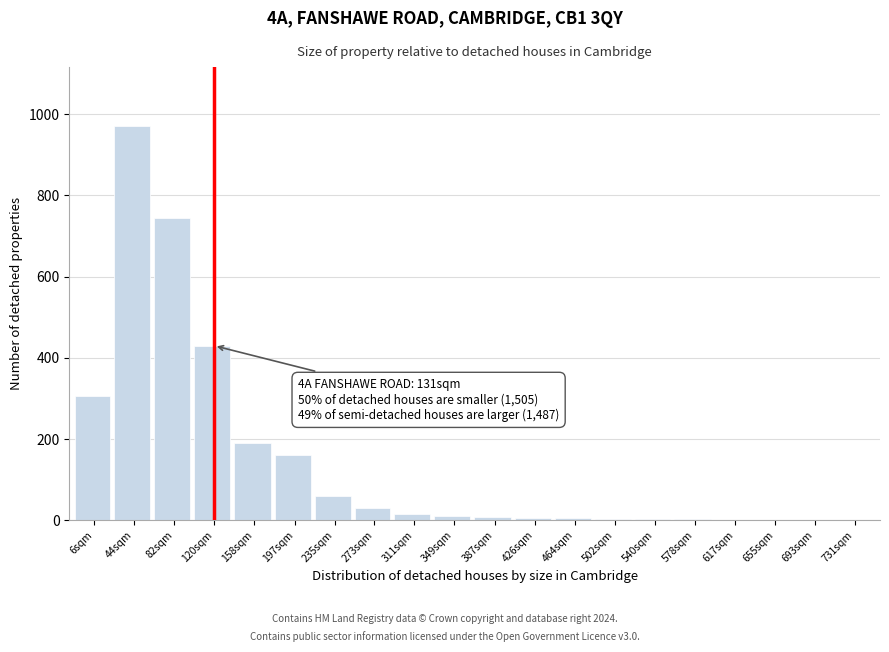

What is the sum of all values?

2950